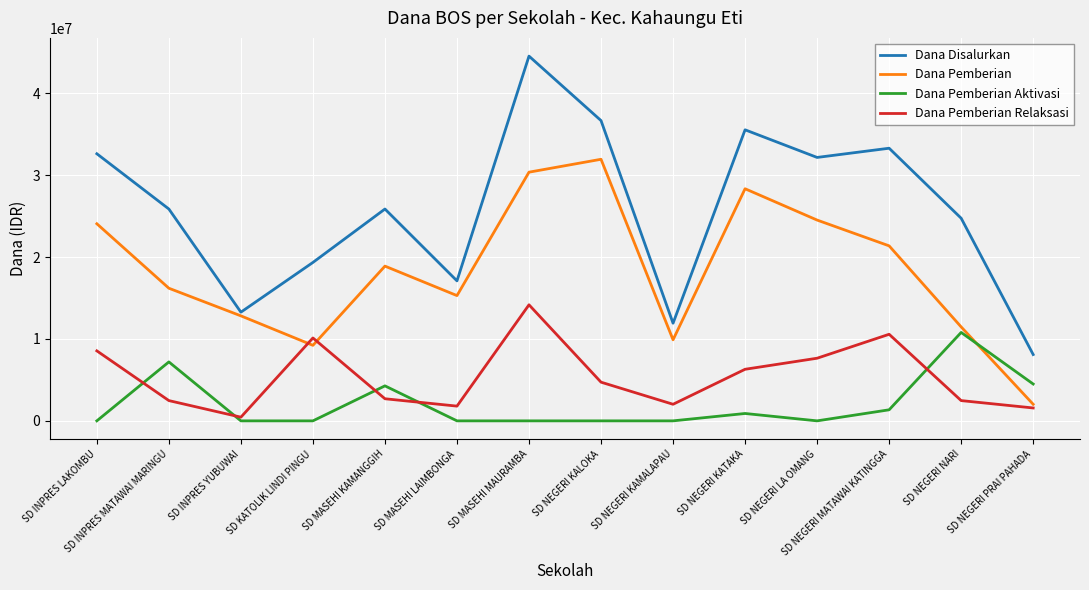

What value does the Dana Disalurkan series have at SD INPRES YUBUWAI, to the nearest 50?

13275000